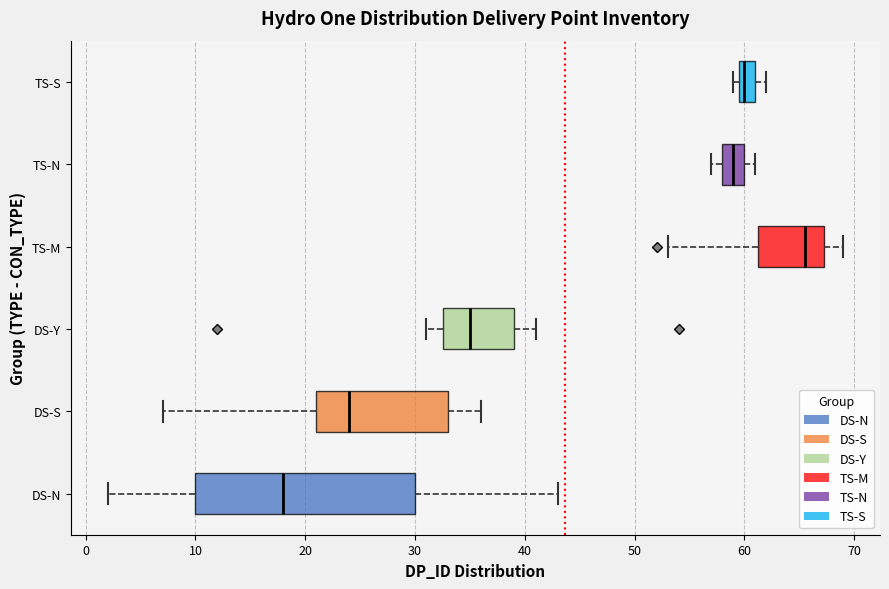

Which box has the furthest to the left median line?

DS-N